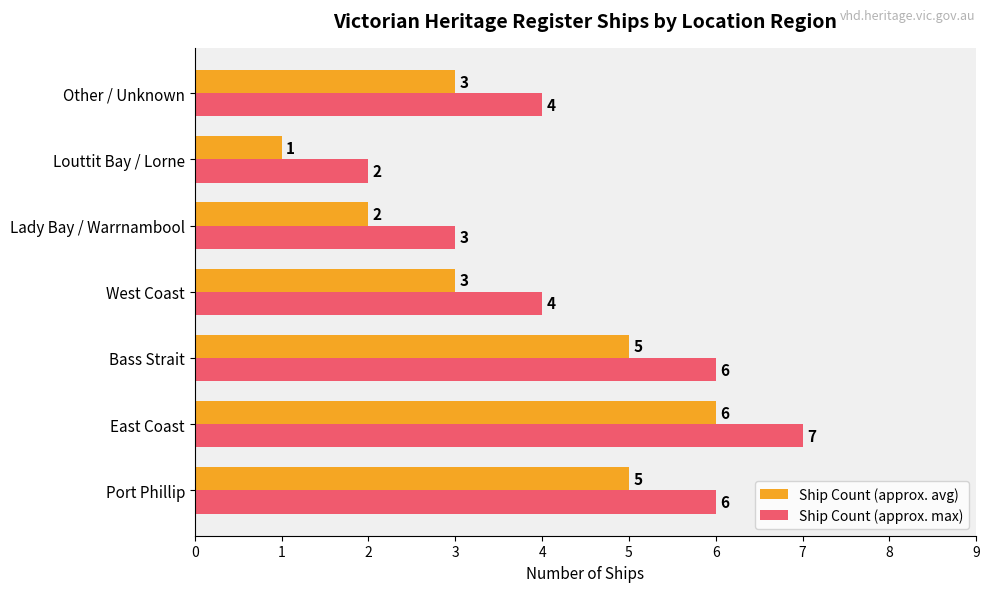

List the series in order of their peak value, lowest first.

Ship Count (approx. avg), Ship Count (approx. max)